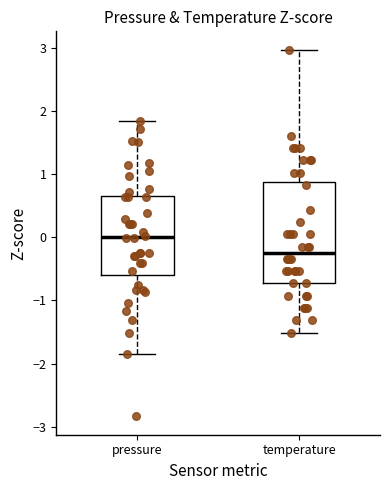

Which box is the tallest, from its lower edge to its upper edge?

temperature